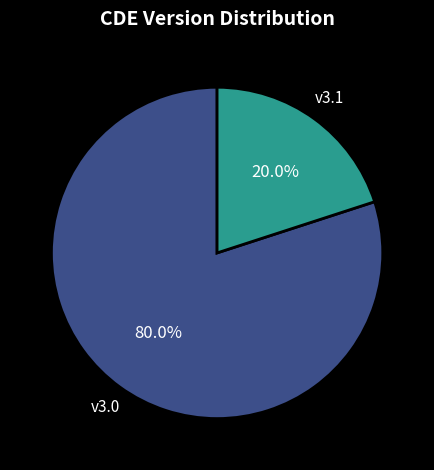

How many slices are in this pie chart?

2